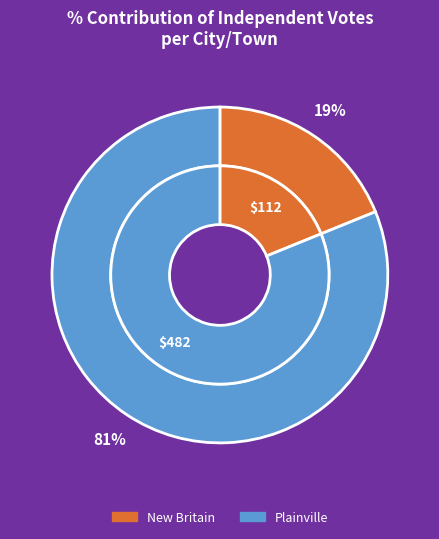

How many segments does this pie chart have?

2